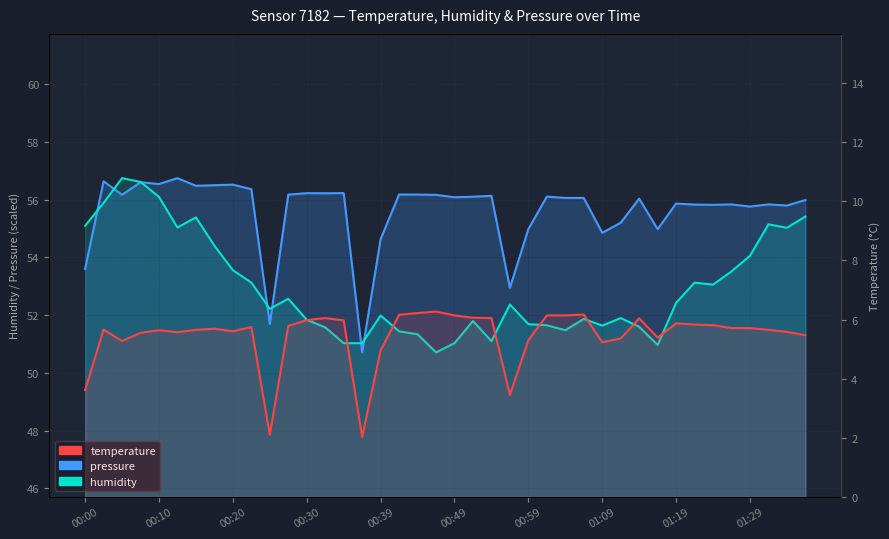

What is the difference between the maximum and minimum values in the humidity series?

6.0